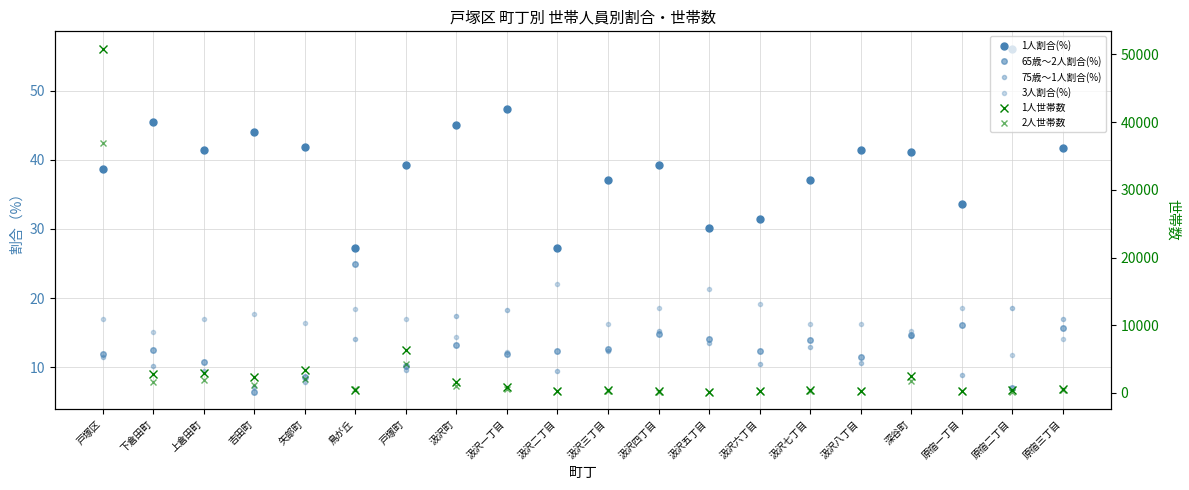

True or false: 65歳～2人割合(%) and 1人割合(%) cross at least once.

False